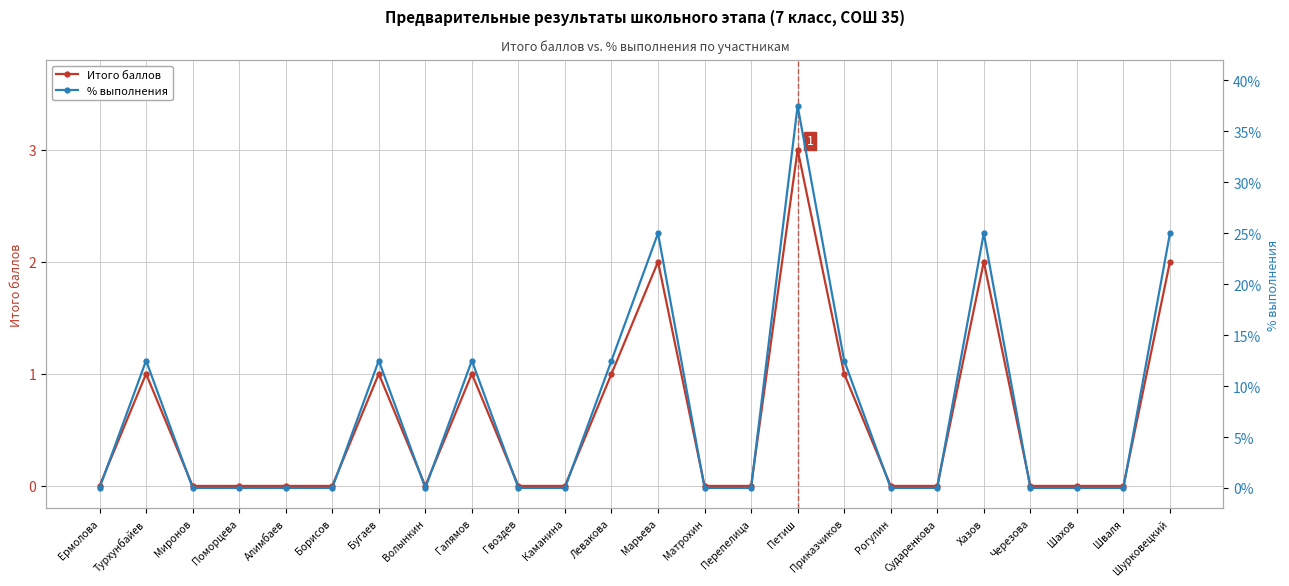

Where is the first local maximum for Итого баллов?

Турхунбайев